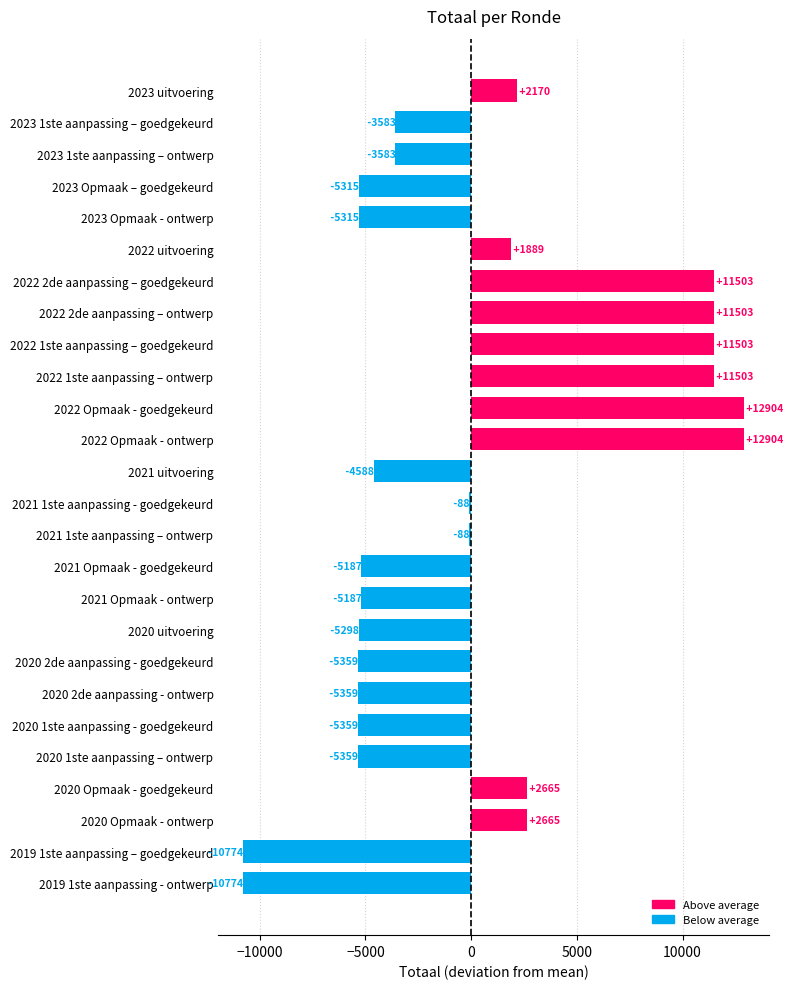

How many values are below -3582?

14